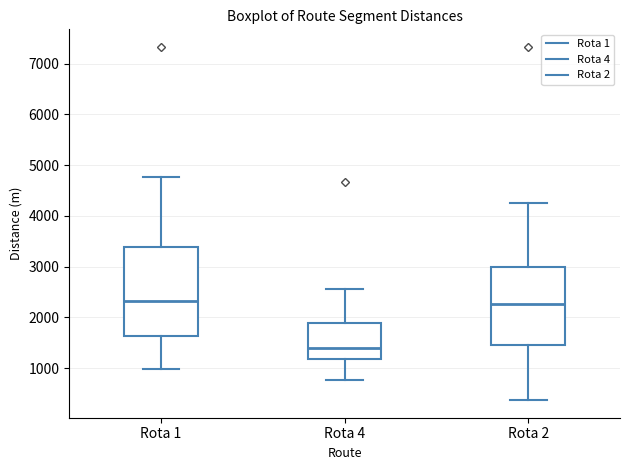

Reading left to right, transcribe this box plot: for each box, give where its median line is, the range the box spans, and where its two whiskers end, as read against the y-axis. The values are not printed on the chart, so give them approximately, as read against the axis.

Rota 1: median 2300, box 1600 to 3400, whiskers 1000 to 4800
Rota 4: median 1400, box 1200 to 1900, whiskers 800 to 2600
Rota 2: median 2300, box 1500 to 3000, whiskers 400 to 4300